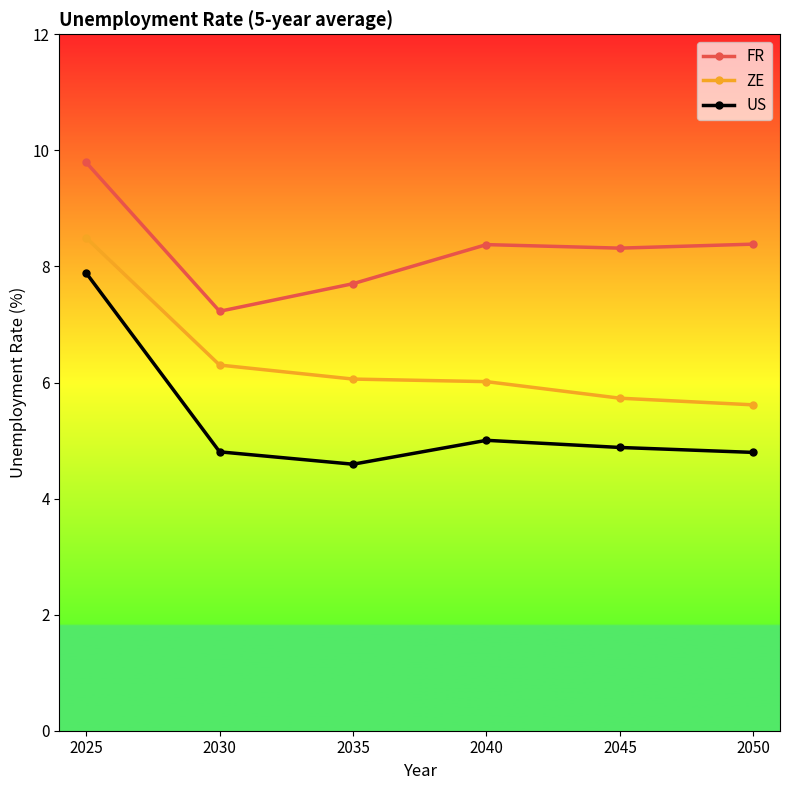

What is the average value of the US series?

5.3